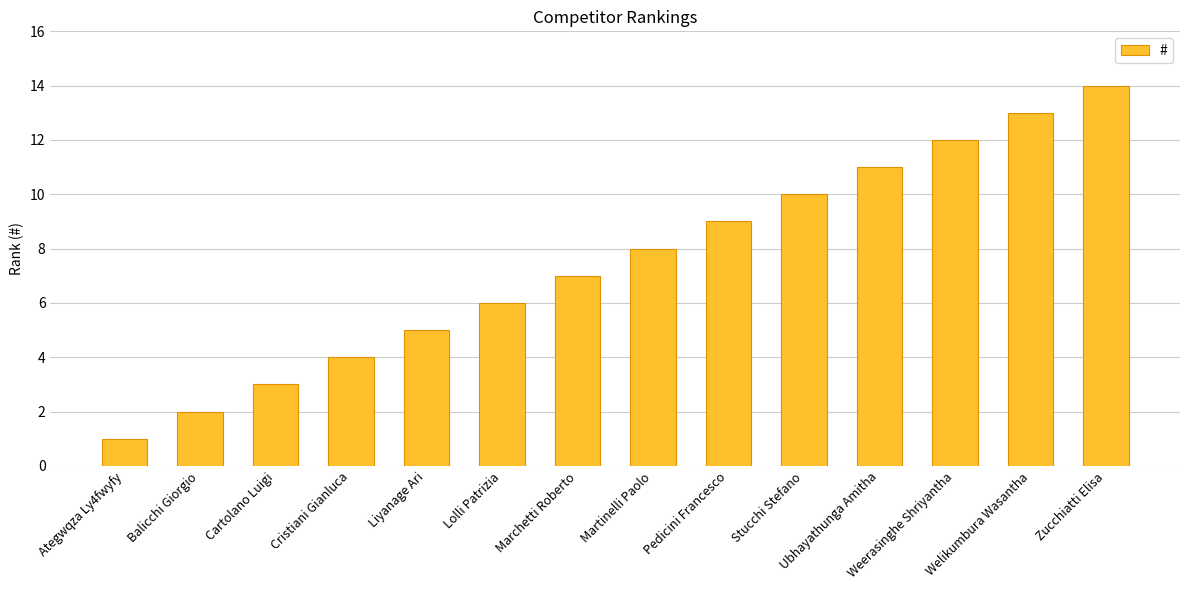

How many bars are there in total?

14